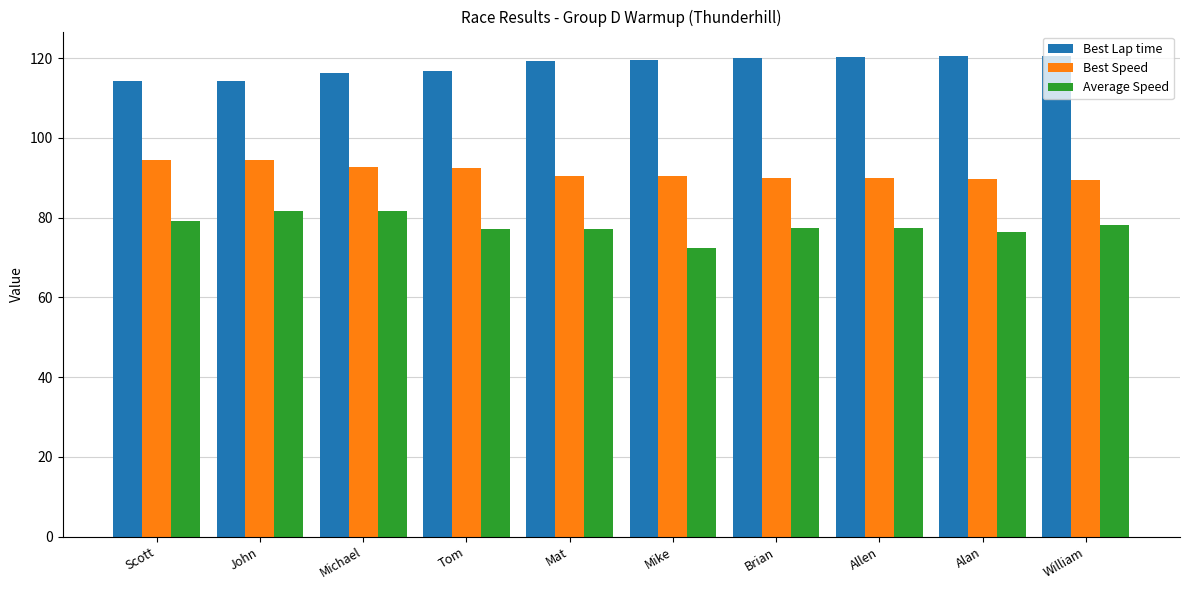

How many bars are there in each group?

3